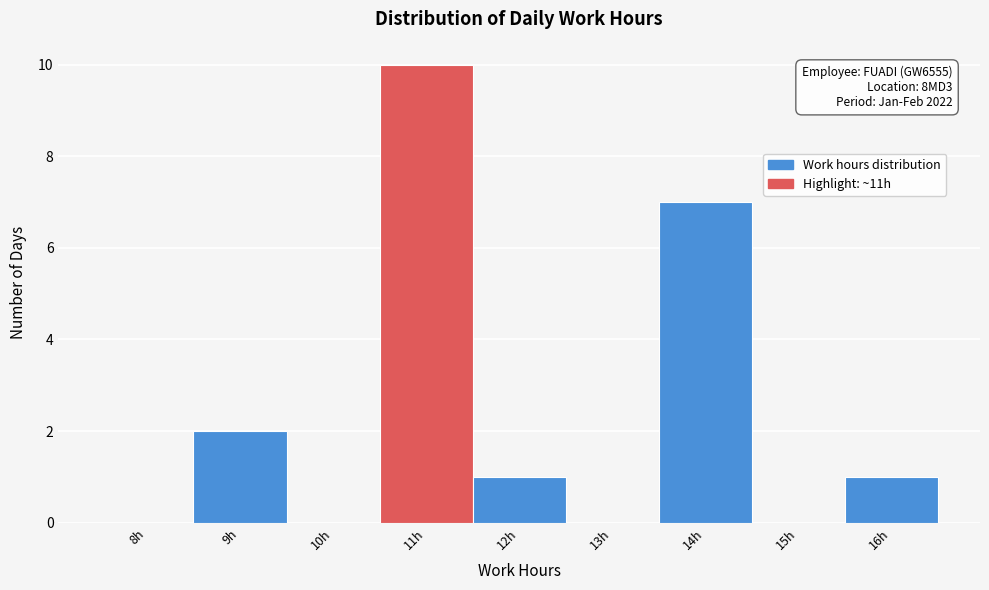

Which range on the x-axis has the tallest bar?

10.5 to 11.5